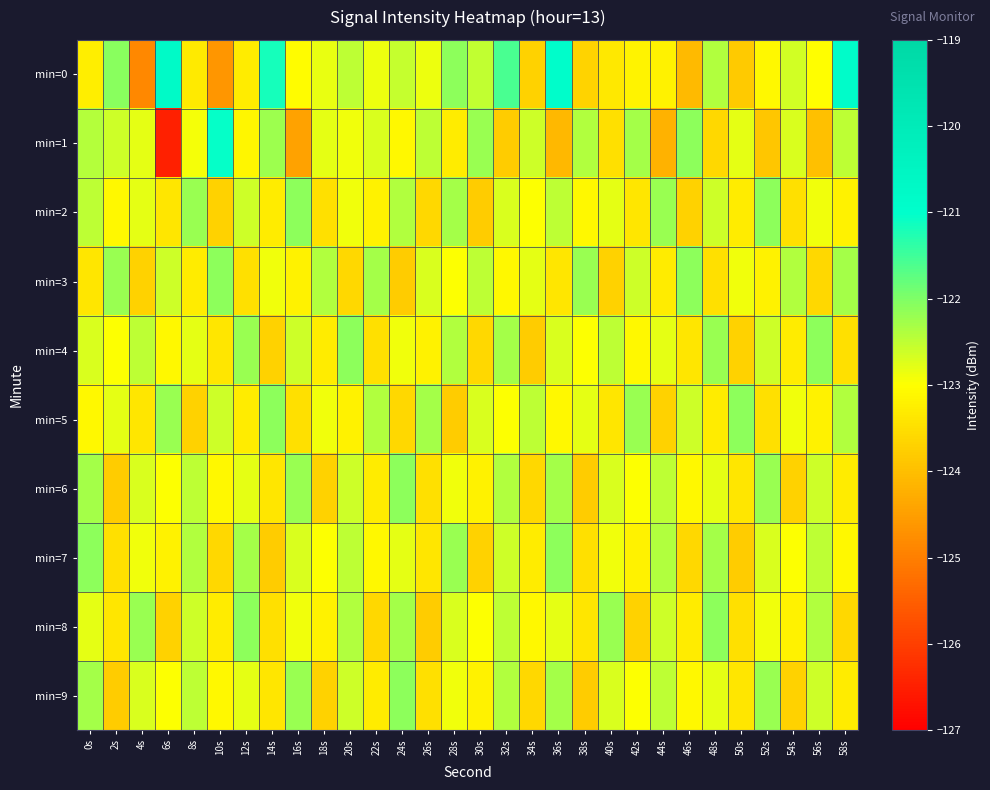

Reading left to right, transcribe all the data shown in this chart.

min=0: 0s=-123.3	2s=-122.1	4s=-124.9	6s=-120.8	8s=-123.3	10s=-124.6	12s=-123.3	14s=-121.2	16s=-123.1	18s=-122.8	20s=-122.5	22s=-122.9	24s=-122.5	26s=-122.9	28s=-122.1	30s=-122.5	32s=-121.6	34s=-123.7	36s=-121.0	38s=-123.7	40s=-123.4	42s=-123.2	44s=-123.2	46s=-124.1	48s=-122.4	50s=-123.8	52s=-123.1	54s=-122.6	56s=-123.0	58s=-120.9
min=1: 0s=-122.4	2s=-122.6	4s=-122.8	6s=-126.5	8s=-122.9	10s=-121.1	12s=-123.1	14s=-122.2	16s=-124.5	18s=-122.8	20s=-122.9	22s=-122.7	24s=-123.1	26s=-122.5	28s=-123.3	30s=-122.2	32s=-123.8	34s=-122.6	36s=-124.1	38s=-122.4	40s=-123.5	42s=-122.3	44s=-124.2	46s=-122.1	48s=-123.6	50s=-122.8	52s=-123.9	54s=-122.7	56s=-124.0	58s=-122.5
min=2: 0s=-122.5	2s=-123.1	4s=-122.8	6s=-123.4	8s=-122.2	10s=-123.7	12s=-122.6	14s=-123.3	16s=-122.1	18s=-123.5	20s=-122.9	22s=-123.2	24s=-122.4	26s=-123.6	28s=-122.3	30s=-123.8	32s=-122.7	34s=-123.0	36s=-122.5	38s=-123.1	40s=-122.8	42s=-123.4	44s=-122.2	46s=-123.7	48s=-122.6	50s=-123.3	52s=-122.1	54s=-123.5	56s=-122.9	58s=-123.2
min=3: 0s=-123.4	2s=-122.2	4s=-123.7	6s=-122.6	8s=-123.3	10s=-122.1	12s=-123.5	14s=-122.9	16s=-123.2	18s=-122.4	20s=-123.6	22s=-122.3	24s=-123.8	26s=-122.7	28s=-123.0	30s=-122.5	32s=-123.1	34s=-122.8	36s=-123.4	38s=-122.2	40s=-123.7	42s=-122.6	44s=-123.3	46s=-122.1	48s=-123.5	50s=-122.9	52s=-123.2	54s=-122.4	56s=-123.6	58s=-122.3
min=4: 0s=-122.7	2s=-123.0	4s=-122.5	6s=-123.1	8s=-122.8	10s=-123.4	12s=-122.2	14s=-123.7	16s=-122.6	18s=-123.3	20s=-122.1	22s=-123.5	24s=-122.9	26s=-123.2	28s=-122.4	30s=-123.6	32s=-122.3	34s=-123.8	36s=-122.7	38s=-123.0	40s=-122.5	42s=-123.1	44s=-122.8	46s=-123.4	48s=-122.2	50s=-123.7	52s=-122.6	54s=-123.3	56s=-122.1	58s=-123.5
min=5: 0s=-123.1	2s=-122.8	4s=-123.4	6s=-122.2	8s=-123.7	10s=-122.6	12s=-123.3	14s=-122.1	16s=-123.5	18s=-122.9	20s=-123.2	22s=-122.4	24s=-123.6	26s=-122.3	28s=-123.8	30s=-122.7	32s=-123.0	34s=-122.5	36s=-123.1	38s=-122.8	40s=-123.4	42s=-122.2	44s=-123.7	46s=-122.6	48s=-123.3	50s=-122.1	52s=-123.5	54s=-122.9	56s=-123.2	58s=-122.4
min=6: 0s=-122.3	2s=-123.8	4s=-122.7	6s=-123.0	8s=-122.5	10s=-123.1	12s=-122.8	14s=-123.4	16s=-122.2	18s=-123.7	20s=-122.6	22s=-123.3	24s=-122.1	26s=-123.5	28s=-122.9	30s=-123.2	32s=-122.4	34s=-123.6	36s=-122.3	38s=-123.8	40s=-122.7	42s=-123.0	44s=-122.5	46s=-123.1	48s=-122.8	50s=-123.4	52s=-122.2	54s=-123.7	56s=-122.6	58s=-123.3
min=7: 0s=-122.1	2s=-123.5	4s=-122.9	6s=-123.2	8s=-122.4	10s=-123.6	12s=-122.3	14s=-123.8	16s=-122.7	18s=-123.0	20s=-122.5	22s=-123.1	24s=-122.8	26s=-123.4	28s=-122.2	30s=-123.7	32s=-122.6	34s=-123.3	36s=-122.1	38s=-123.5	40s=-122.9	42s=-123.2	44s=-122.4	46s=-123.6	48s=-122.3	50s=-123.8	52s=-122.7	54s=-123.0	56s=-122.5	58s=-123.1
min=8: 0s=-122.8	2s=-123.4	4s=-122.2	6s=-123.7	8s=-122.6	10s=-123.3	12s=-122.1	14s=-123.5	16s=-122.9	18s=-123.2	20s=-122.4	22s=-123.6	24s=-122.3	26s=-123.8	28s=-122.7	30s=-123.0	32s=-122.5	34s=-123.1	36s=-122.8	38s=-123.4	40s=-122.2	42s=-123.7	44s=-122.6	46s=-123.3	48s=-122.1	50s=-123.5	52s=-122.9	54s=-123.2	56s=-122.4	58s=-123.6
min=9: 0s=-122.3	2s=-123.8	4s=-122.7	6s=-123.0	8s=-122.5	10s=-123.1	12s=-122.8	14s=-123.4	16s=-122.2	18s=-123.7	20s=-122.6	22s=-123.3	24s=-122.1	26s=-123.5	28s=-122.9	30s=-123.2	32s=-122.4	34s=-123.6	36s=-122.3	38s=-123.8	40s=-122.7	42s=-123.0	44s=-122.5	46s=-123.1	48s=-122.8	50s=-123.4	52s=-122.2	54s=-123.7	56s=-122.6	58s=-123.3